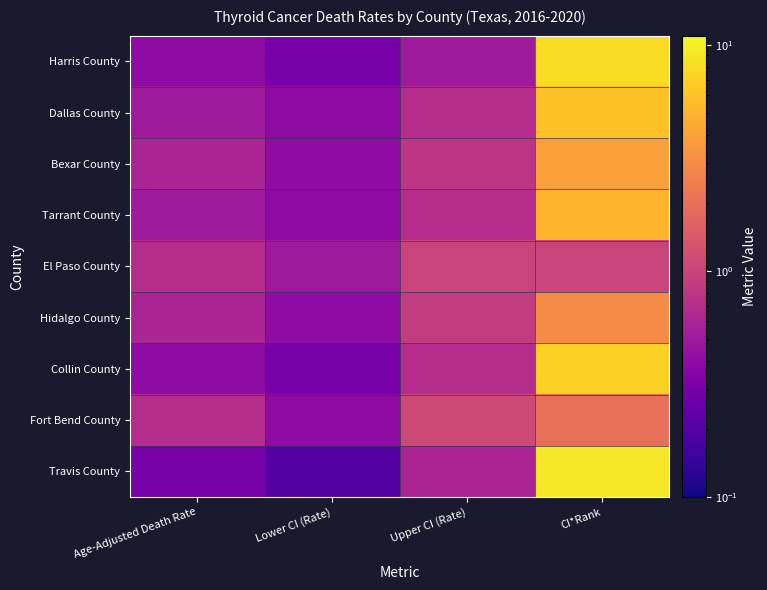

Reading left to right, transcribe all the data shown in this chart.

Harris County: Age-Adjusted Death Rate=0.4	Lower CI (Rate)=0.3	Upper CI (Rate)=0.5	CI*Rank=8.0
Dallas County: Age-Adjusted Death Rate=0.5	Lower CI (Rate)=0.4	Upper CI (Rate)=0.7	CI*Rank=6.0
Bexar County: Age-Adjusted Death Rate=0.6	Lower CI (Rate)=0.4	Upper CI (Rate)=0.8	CI*Rank=4.0
Tarrant County: Age-Adjusted Death Rate=0.5	Lower CI (Rate)=0.4	Upper CI (Rate)=0.7	CI*Rank=5.0
El Paso County: Age-Adjusted Death Rate=0.7	Lower CI (Rate)=0.5	Upper CI (Rate)=1.0	CI*Rank=1.0
Hidalgo County: Age-Adjusted Death Rate=0.6	Lower CI (Rate)=0.4	Upper CI (Rate)=0.9	CI*Rank=3.0
Collin County: Age-Adjusted Death Rate=0.4	Lower CI (Rate)=0.3	Upper CI (Rate)=0.7	CI*Rank=7.0
Fort Bend County: Age-Adjusted Death Rate=0.7	Lower CI (Rate)=0.4	Upper CI (Rate)=1.1	CI*Rank=2.0
Travis County: Age-Adjusted Death Rate=0.3	Lower CI (Rate)=0.2	Upper CI (Rate)=0.6	CI*Rank=9.0